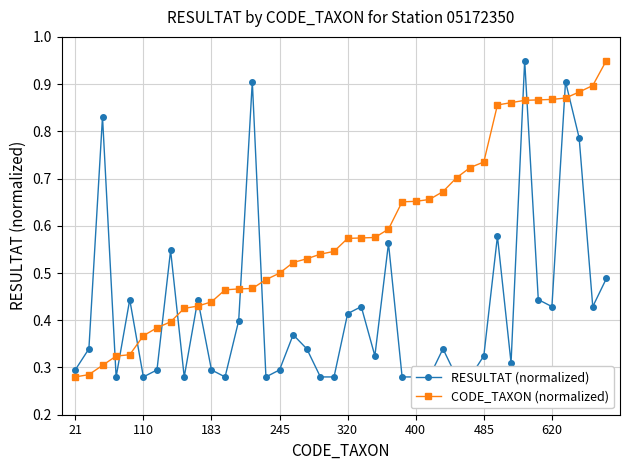

The value of CODE_TAXON (normalized) at 110 is 0.6. True or false?

False